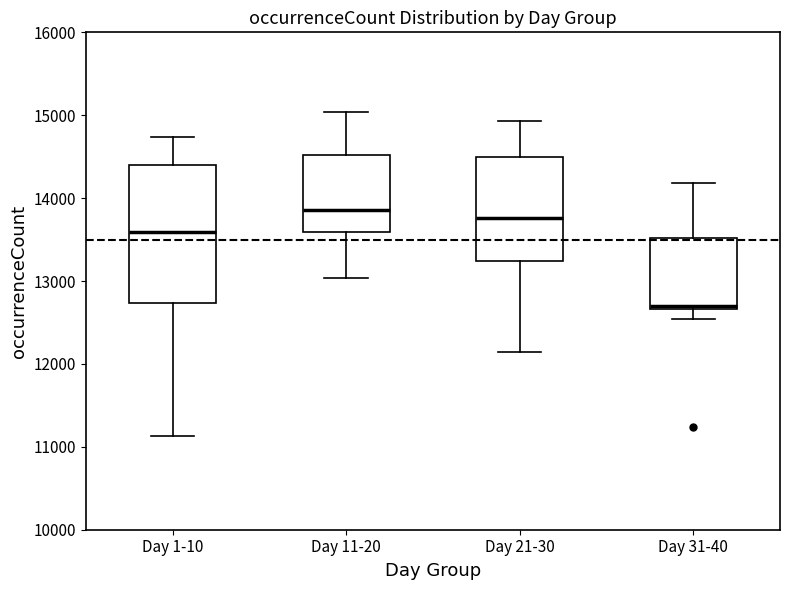

Where is the upper edge of the box for Day 31-40 on the y-axis? The values are not printed on the chart, so give them approximately, as read against the axis.

13500